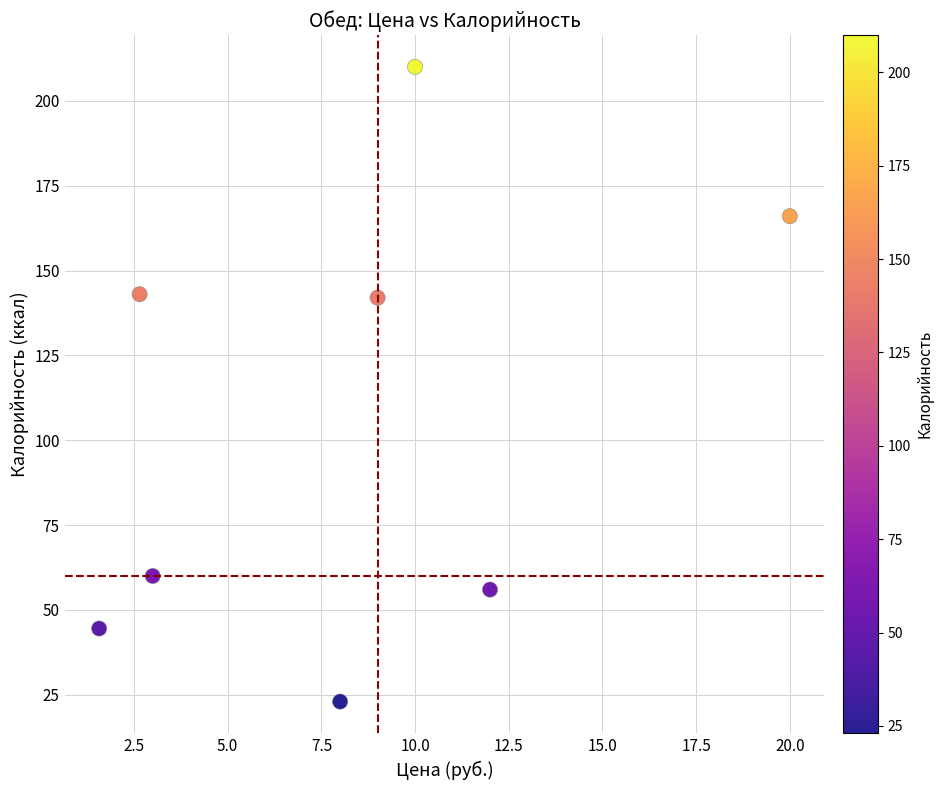

What is the range of X values (max minus min)?

18.4